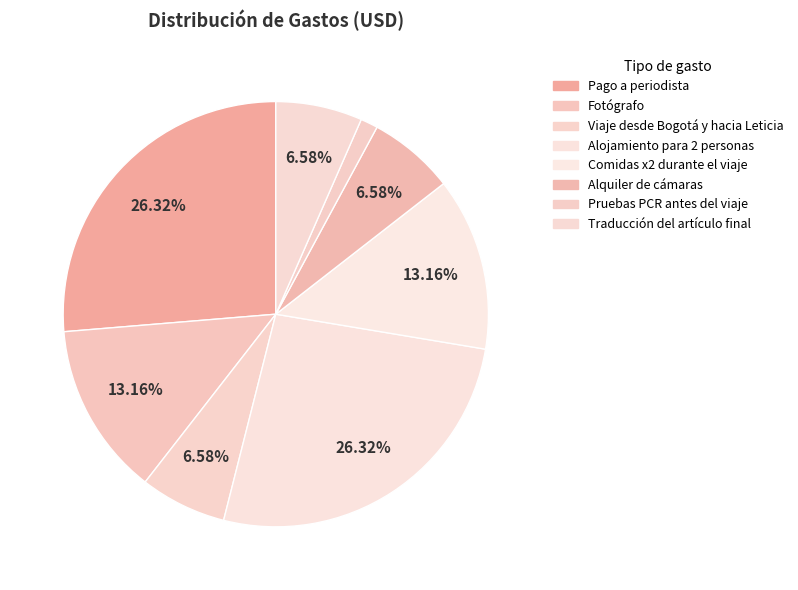

True or false: Pruebas PCR antes del viaje accounts for 11% of the total.

False